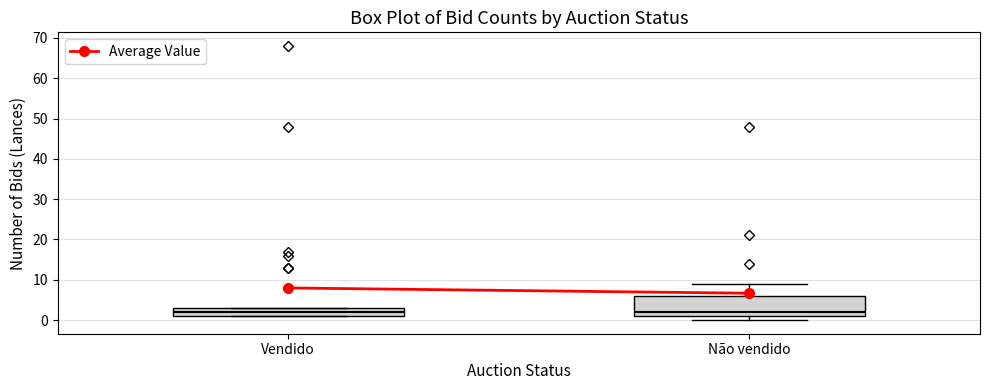

Where is the upper edge of the box for Vendido on the y-axis? The values are not printed on the chart, so give them approximately, as read against the axis.

3